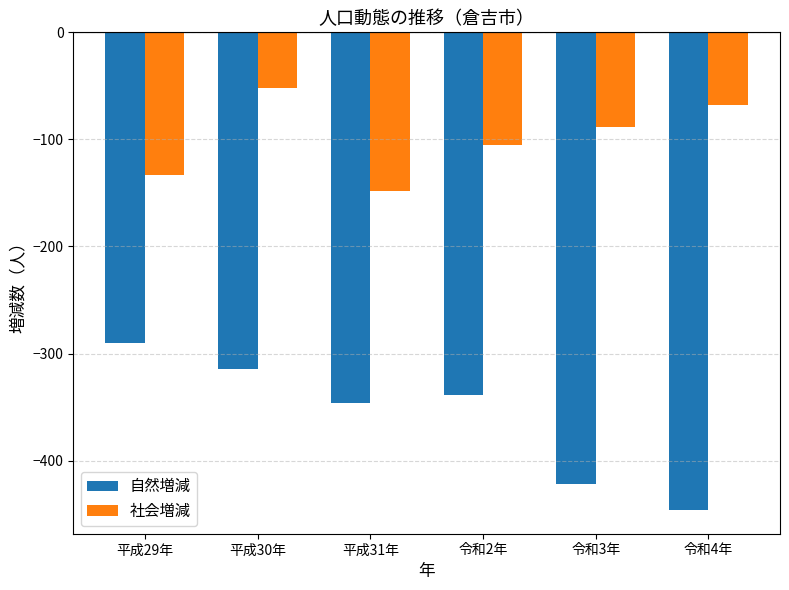

How many bars are there in total?

12